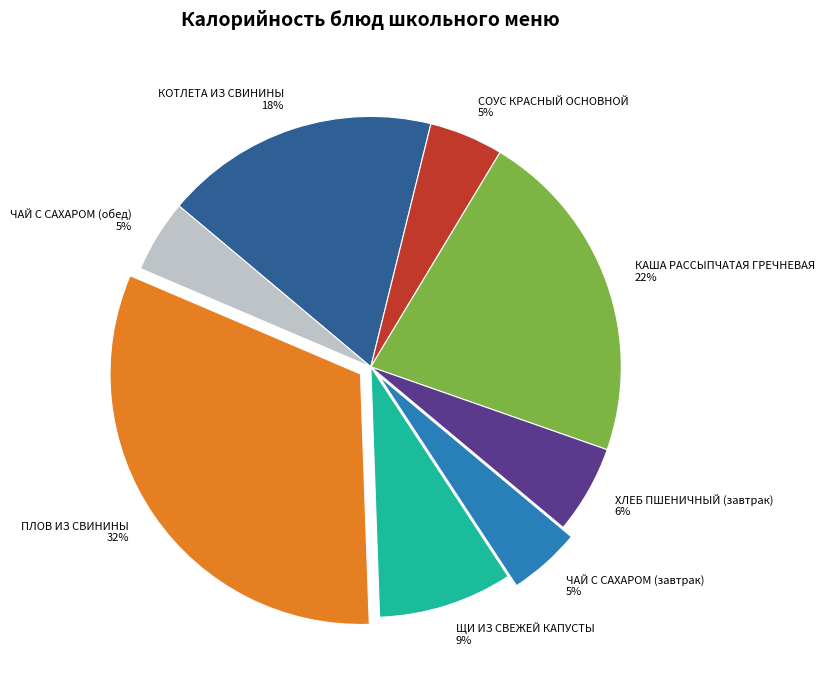

Is it true that СОУС КРАСНЫЙ ОСНОВНОЙ is 16% of the pie?

False